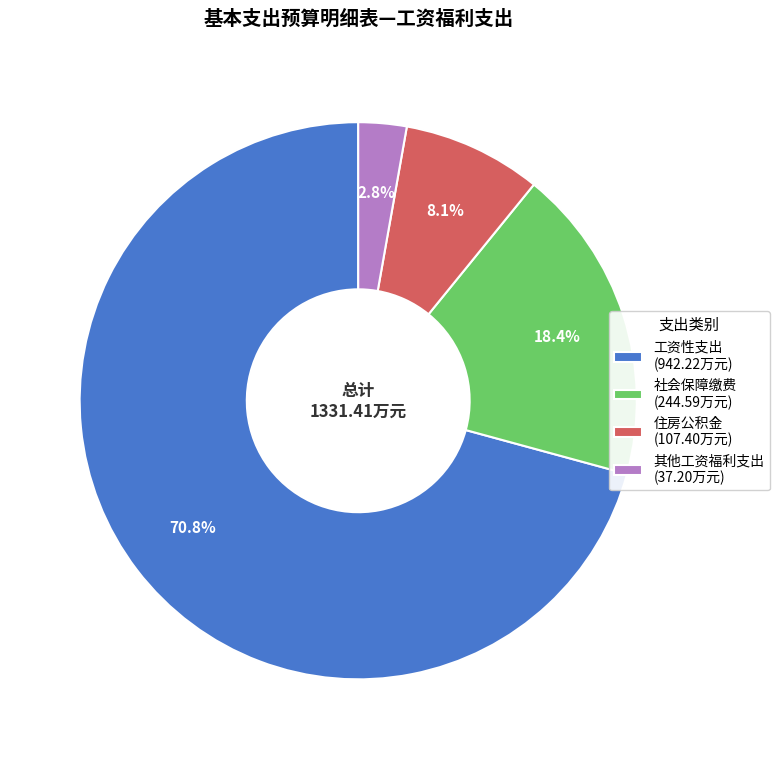

What percentage is the 其他工资福利支出 slice, to the nearest percent?

3%